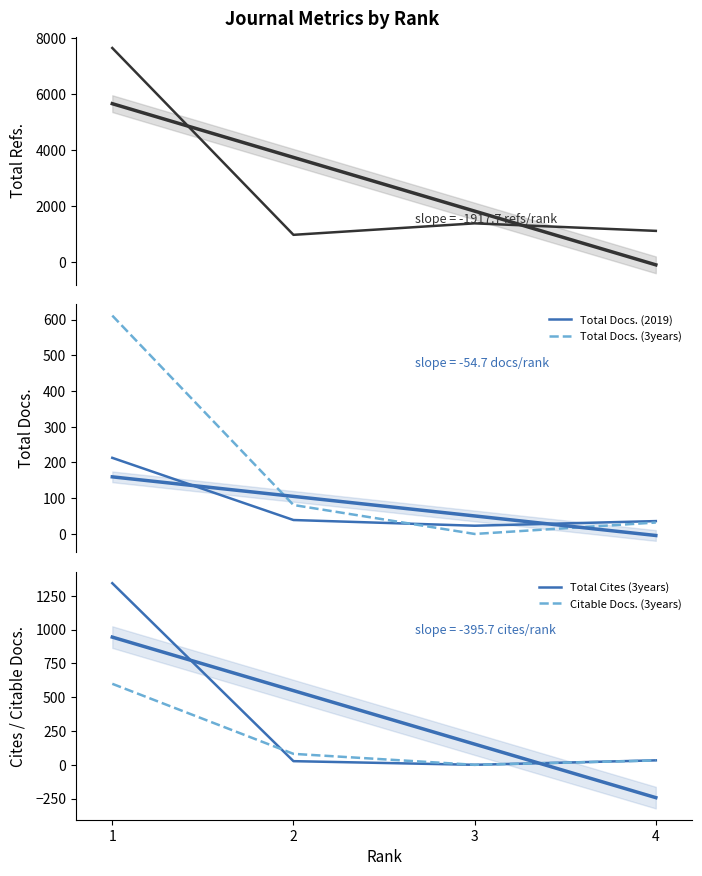

How many lines are shown in the chart?

5